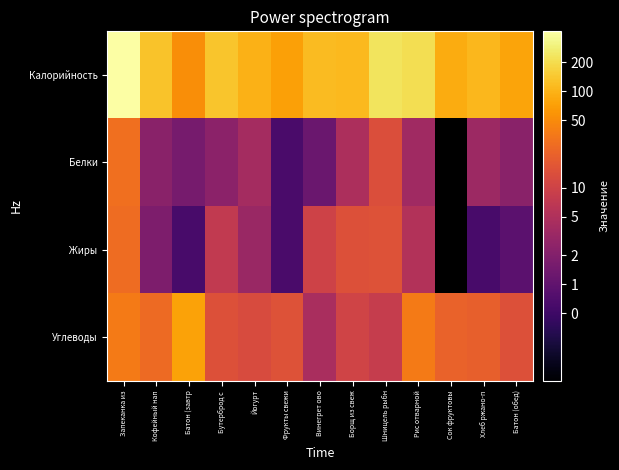

What is the greatest value displayed?

416.0